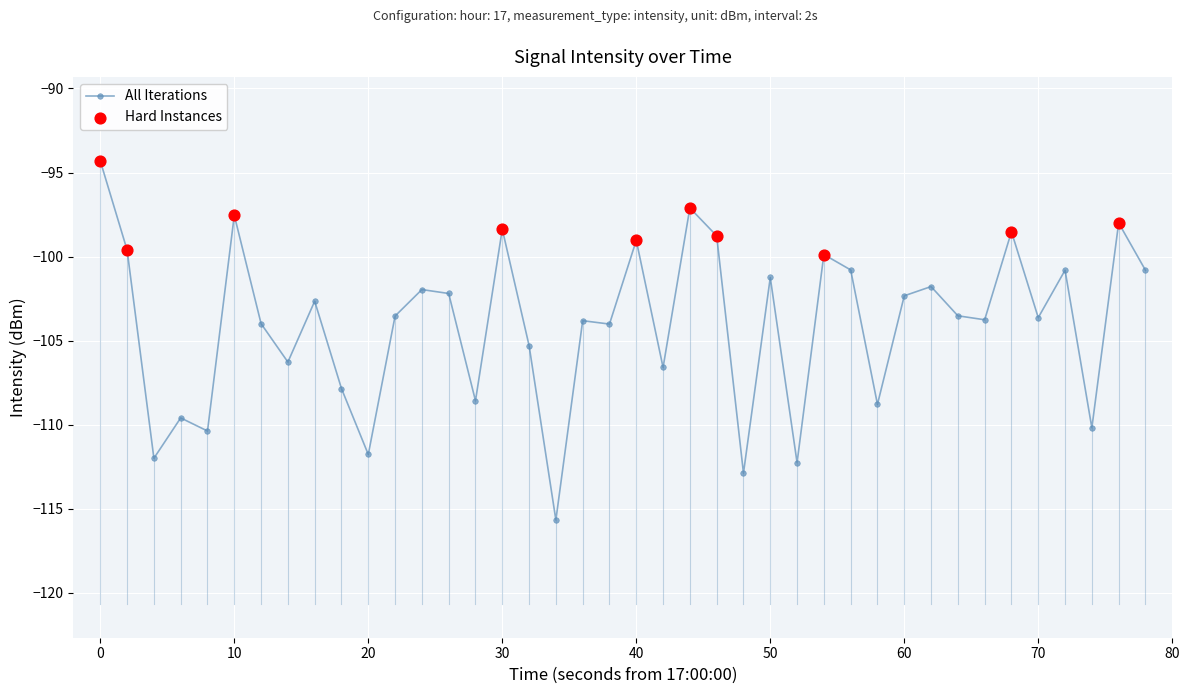

What is the minimum value shown in the chart?

-115.7